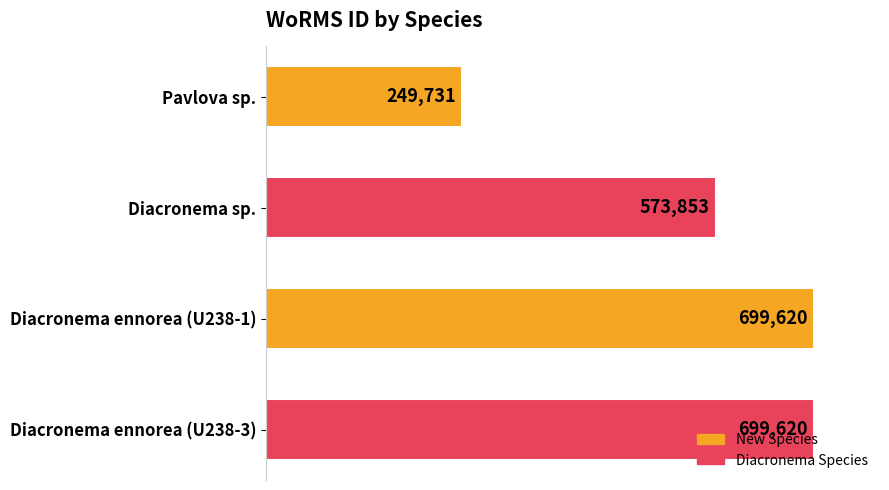

Between Diacronema ennorea (U238-3) and Pavlova sp., which is larger?

Diacronema ennorea (U238-3)